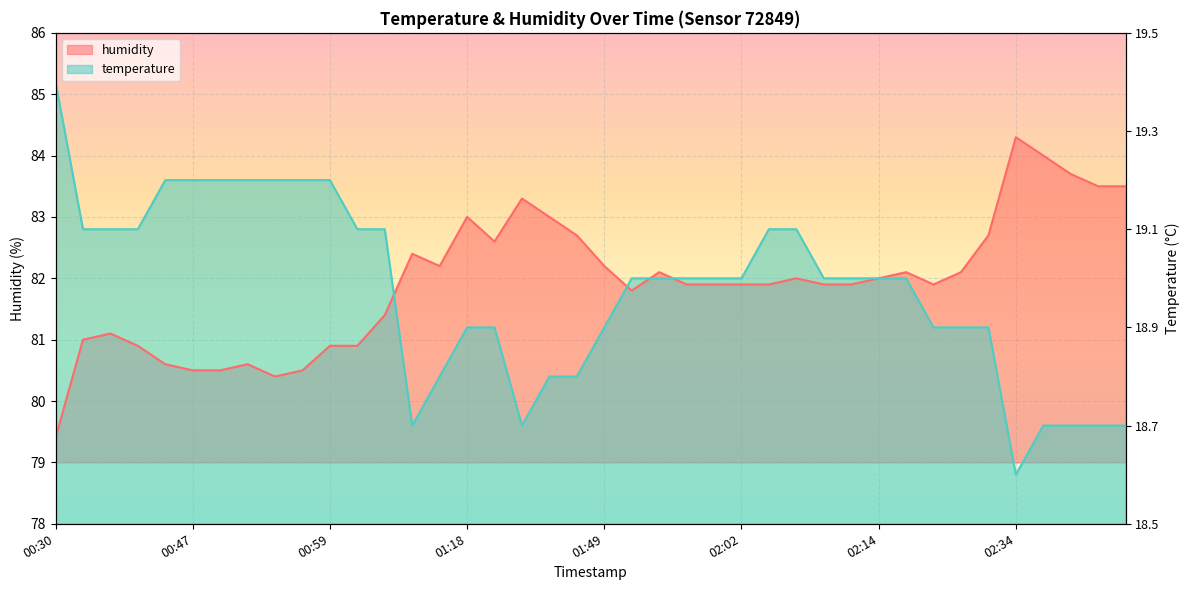

How many intersections are there between temperature and humidity?

4